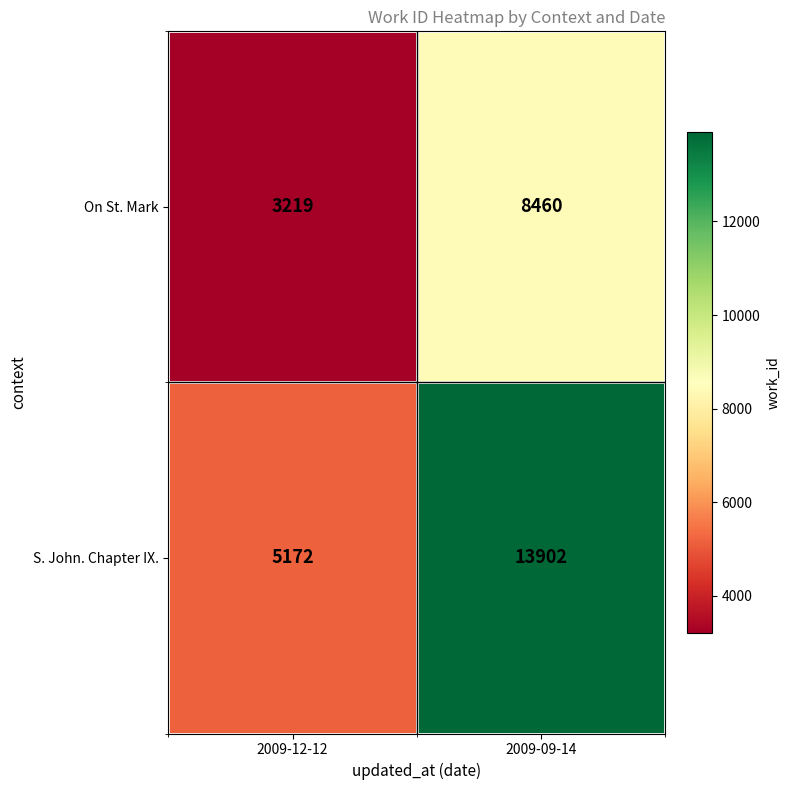

Which series changed the most between 2009-12-12 and 2009-09-14?

S. John. Chapter IX.